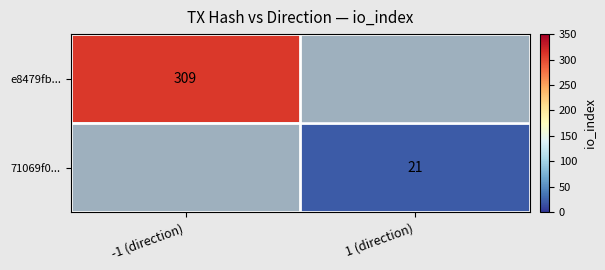

The value of 71069f0... at 1 (direction) is 21. True or false?

True